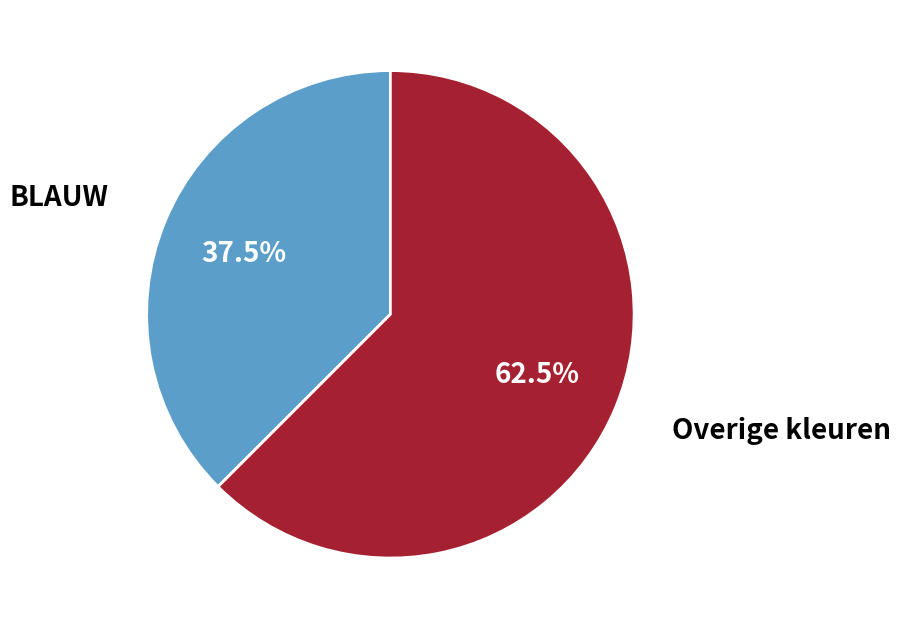

Which category has the smallest portion of the pie?

BLAUW